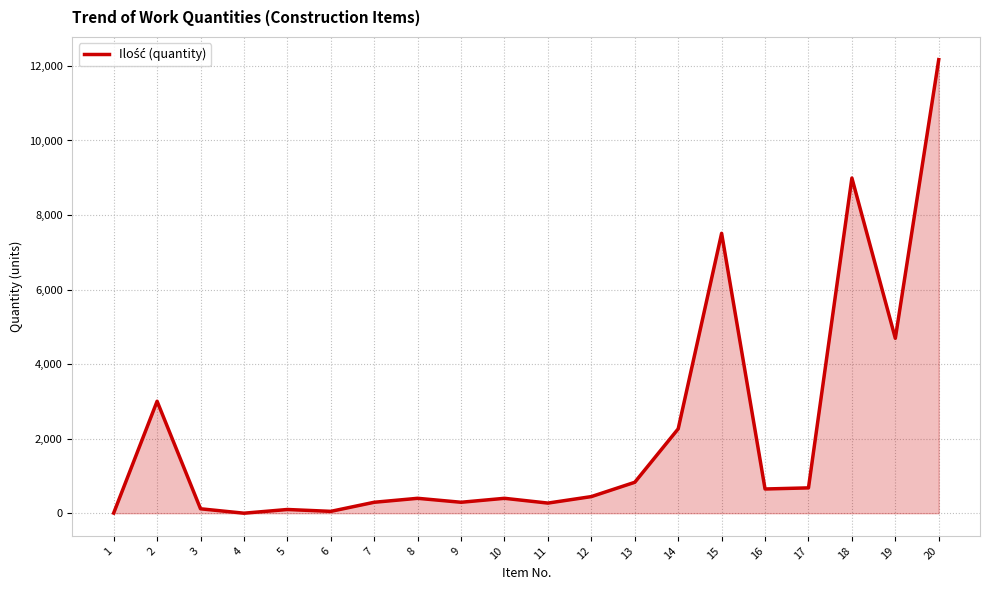

Approximately how many times larger is the value at 9 compared to 8?

0.7